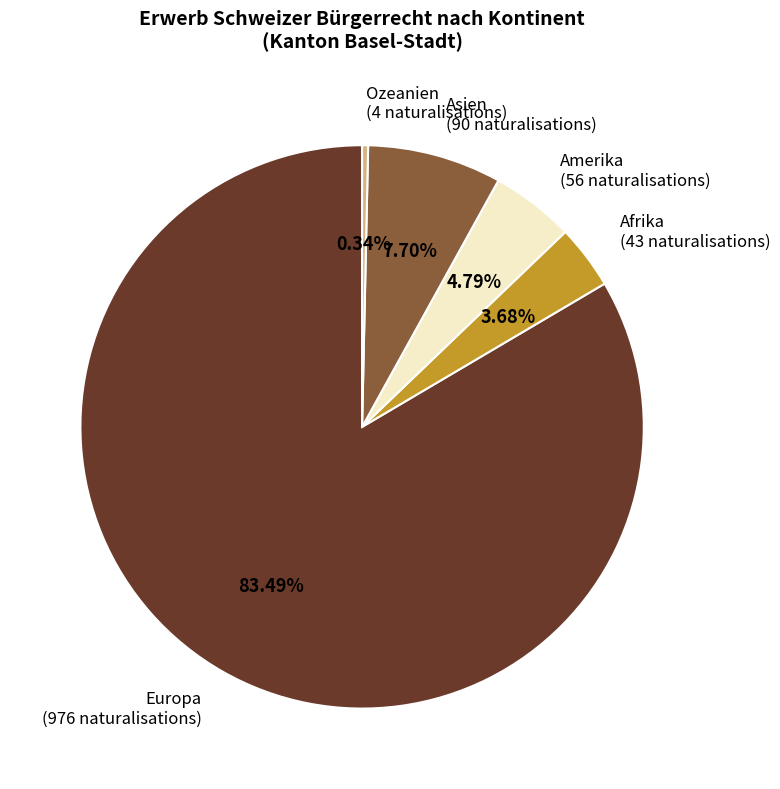

Rank the categories by value from highest to lowest.

Europa, Asien, Amerika, Afrika, Ozeanien